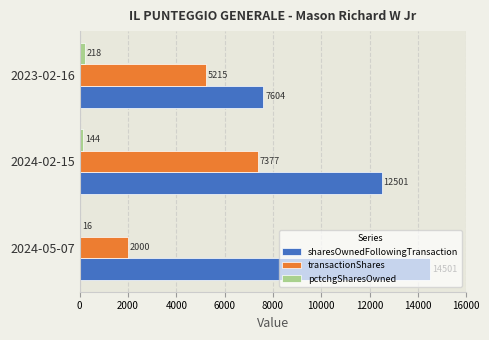

At which label is pctchgSharesOwned closest to 117?

2024-02-15